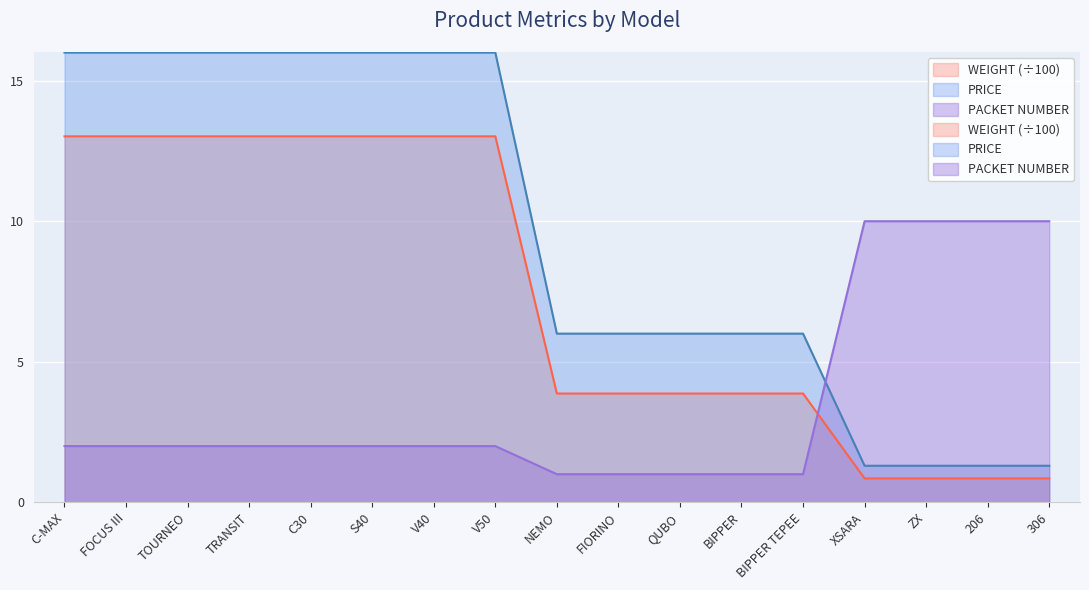

True or false: PACKET NUMBER has a value of 2.0 at TRANSIT.

True